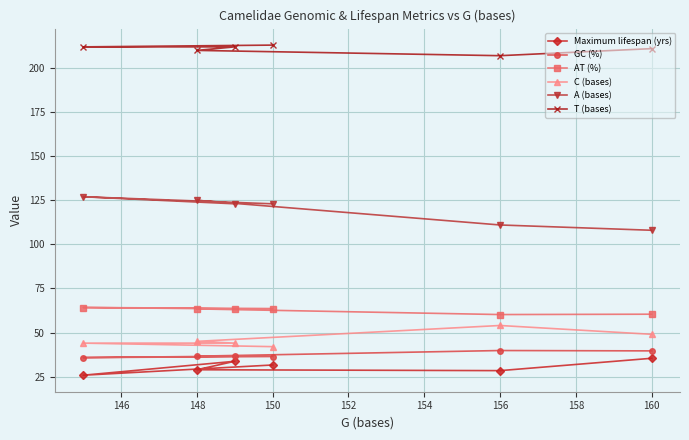

How many interior local valleys does the T (bases) series have?

1